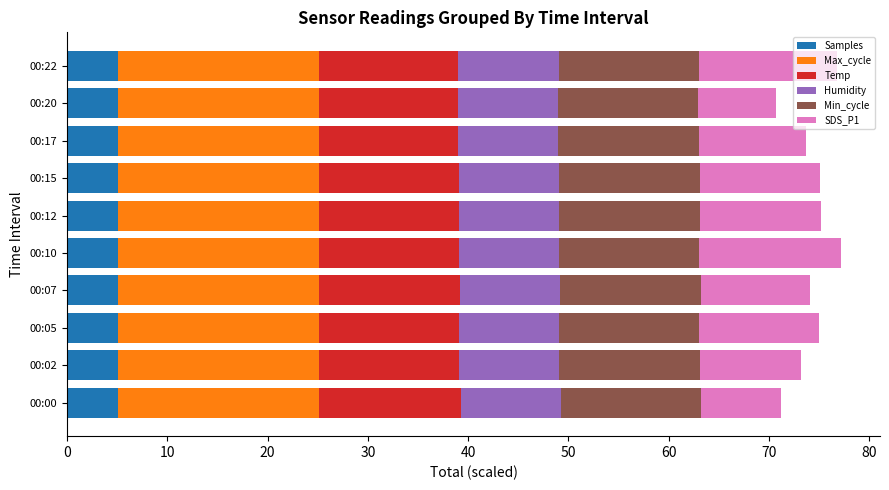

True or false: Samples has a value of 5.1 at 00:22.

True